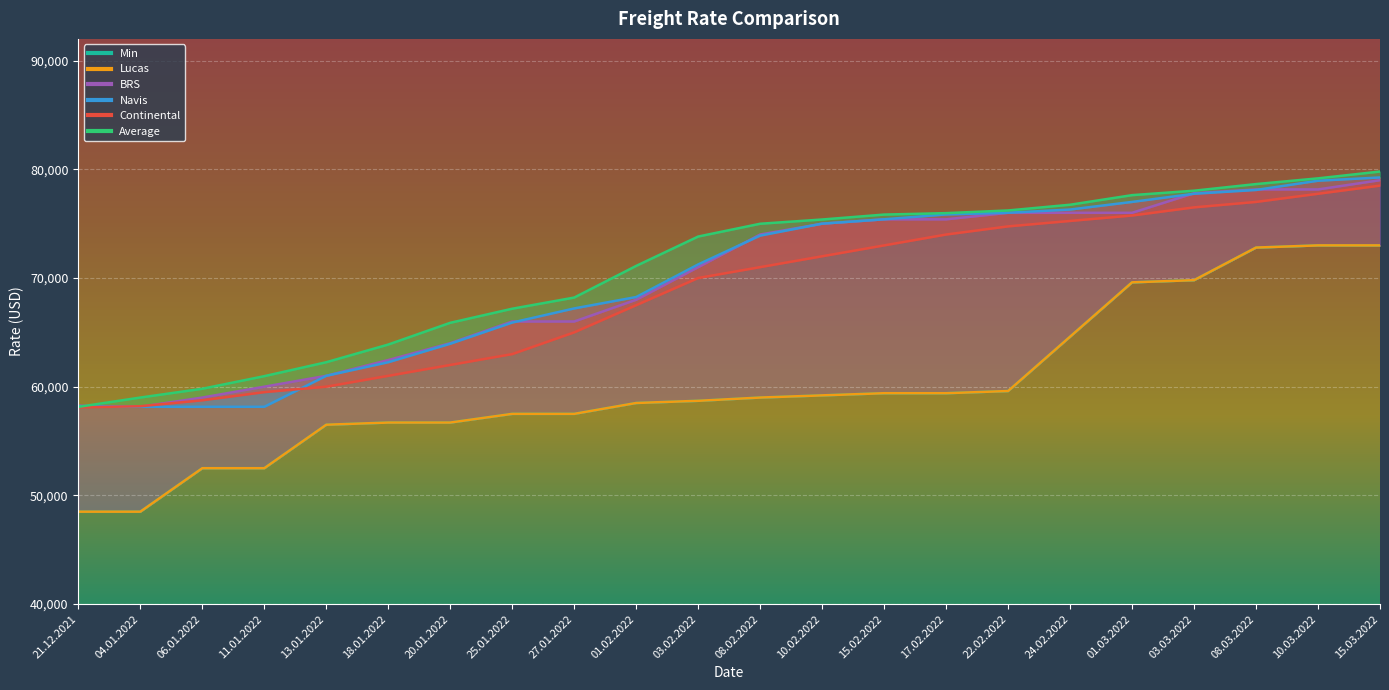

Rank the series by their maximum value, from lowest to highest.

Lucas, Min, Continental, BRS, Navis, Average